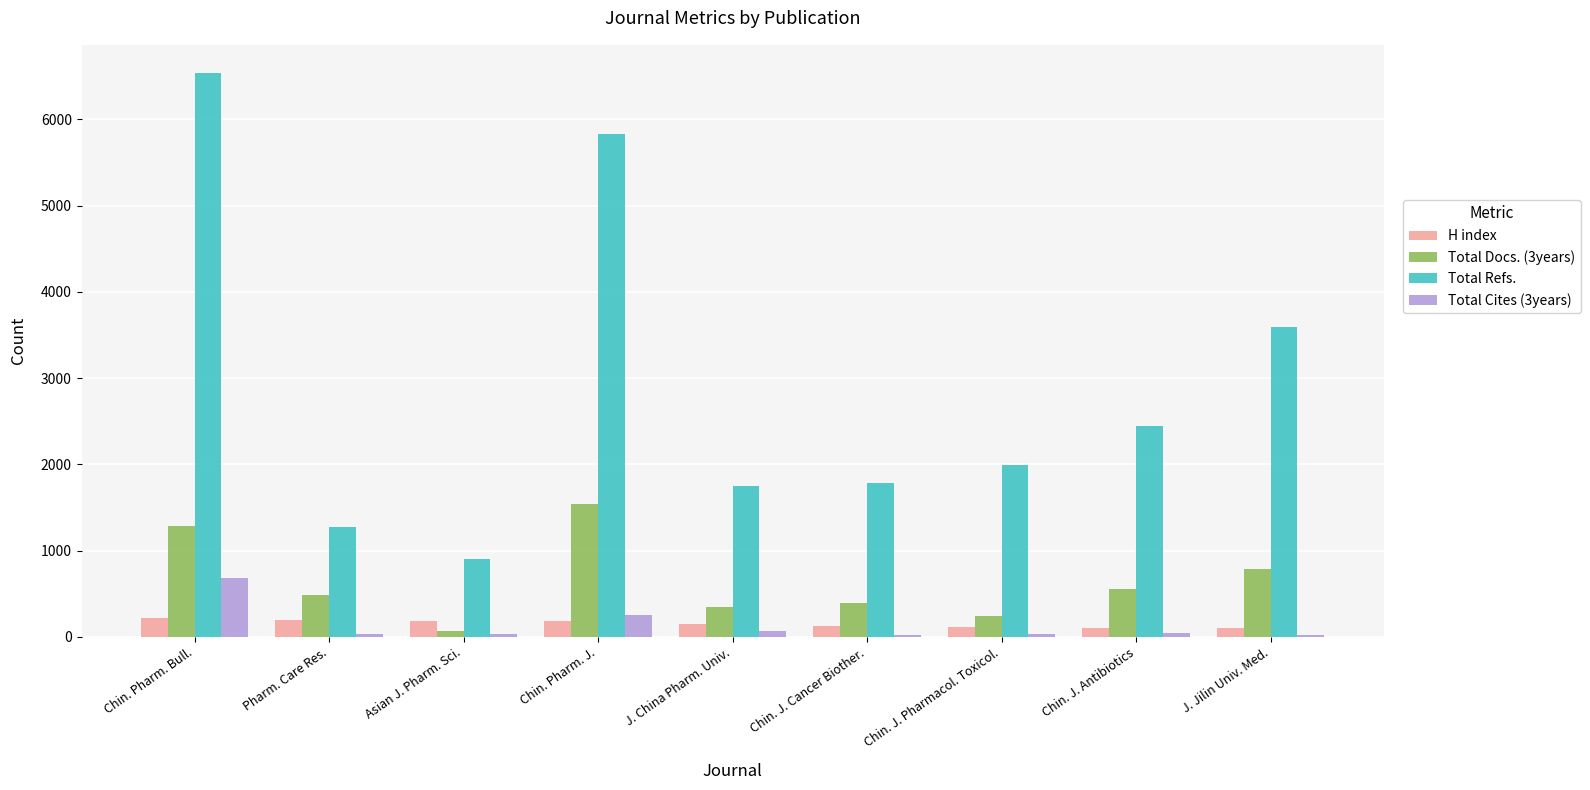

Which series has the widest spread of values?

Total Refs.